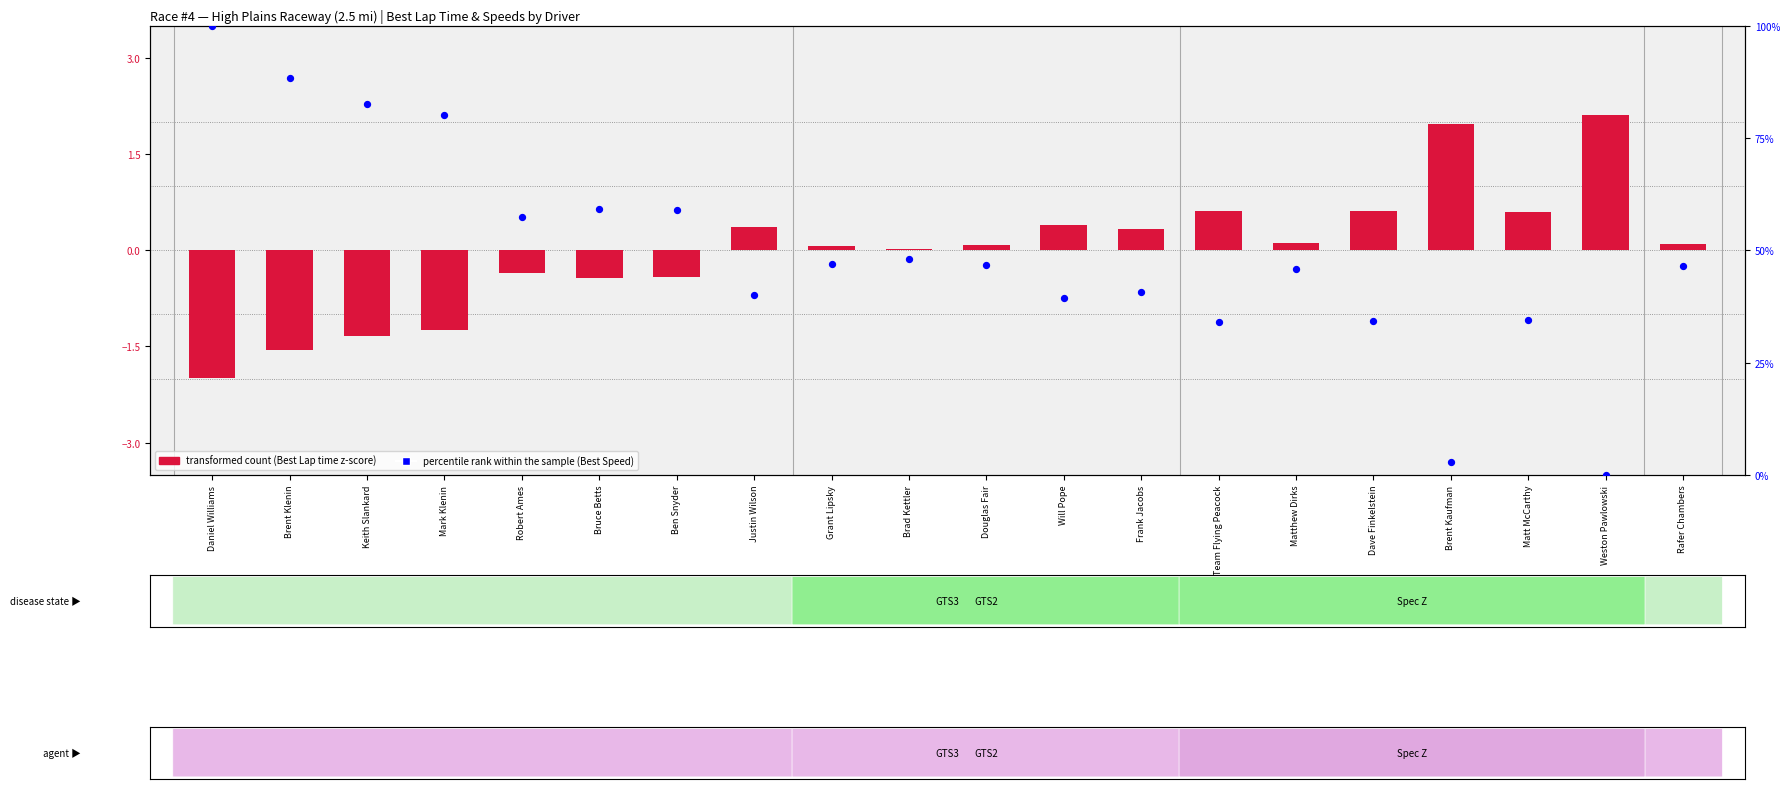

Approximately how many times larger is the value at Dave Finkelstein compared to Daniel Williams?

0.3